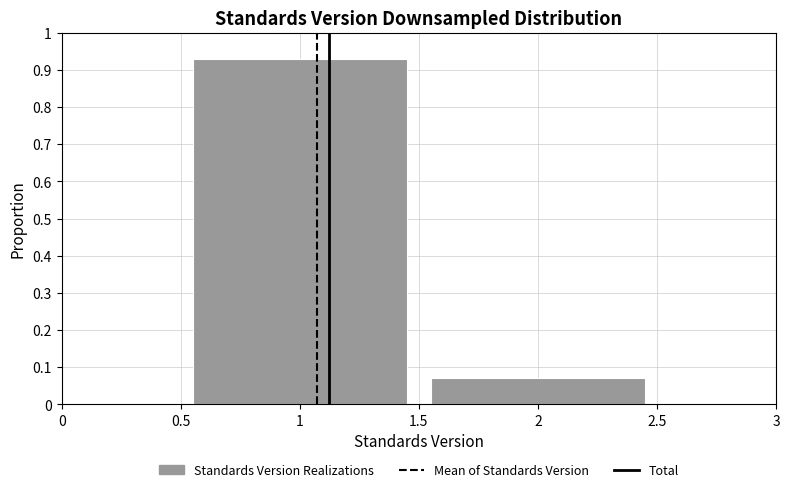

Reading left to right, list every bar in this chart as the range it spans on the x-axis followed by its height. The values are not printed on the chart, so give them approximately, as read against the axis.

0.5 to 1.5: 0.93
1.5 to 2.5: 0.07